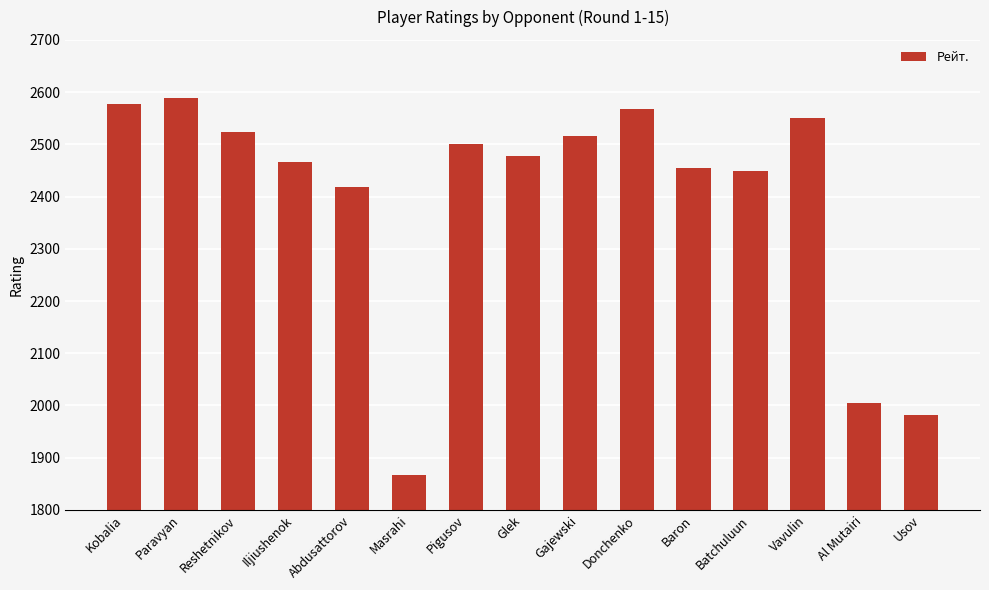

What is the label of the 3rd bar from the right?

Vavulin